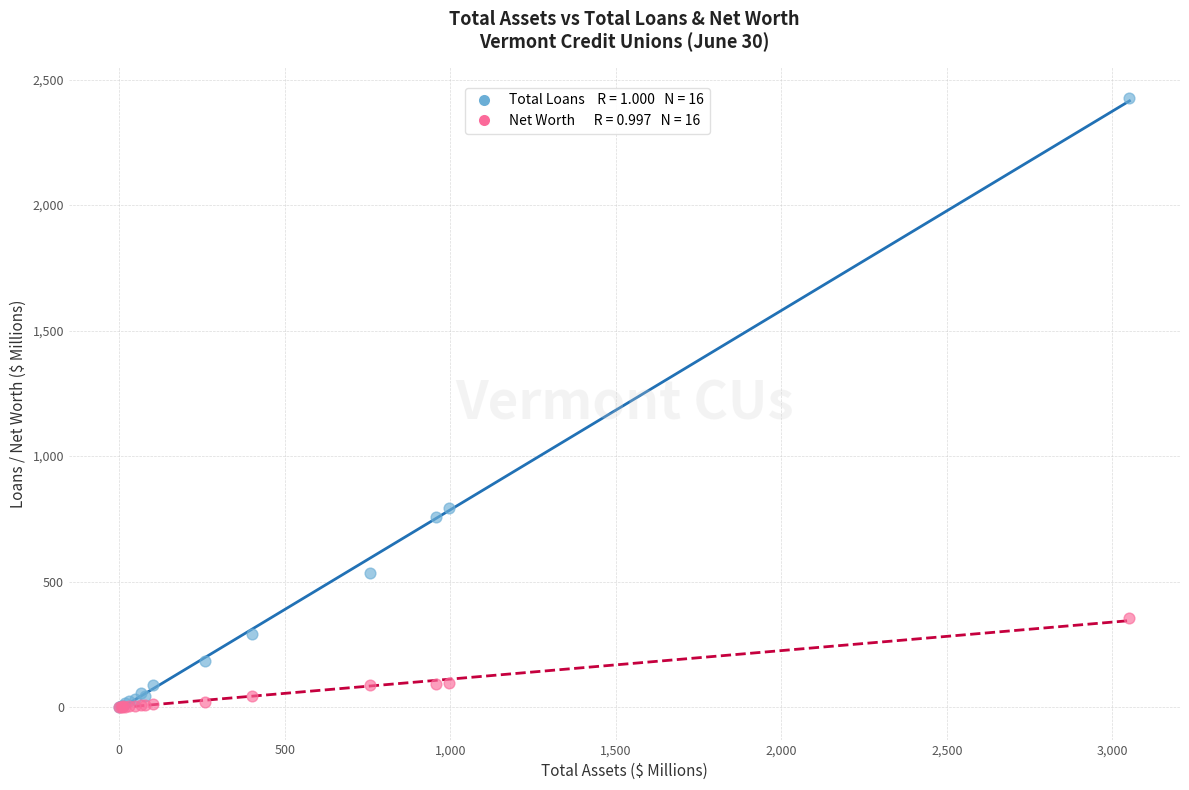

Across all series, what Y value is closest to 1213?

794.7